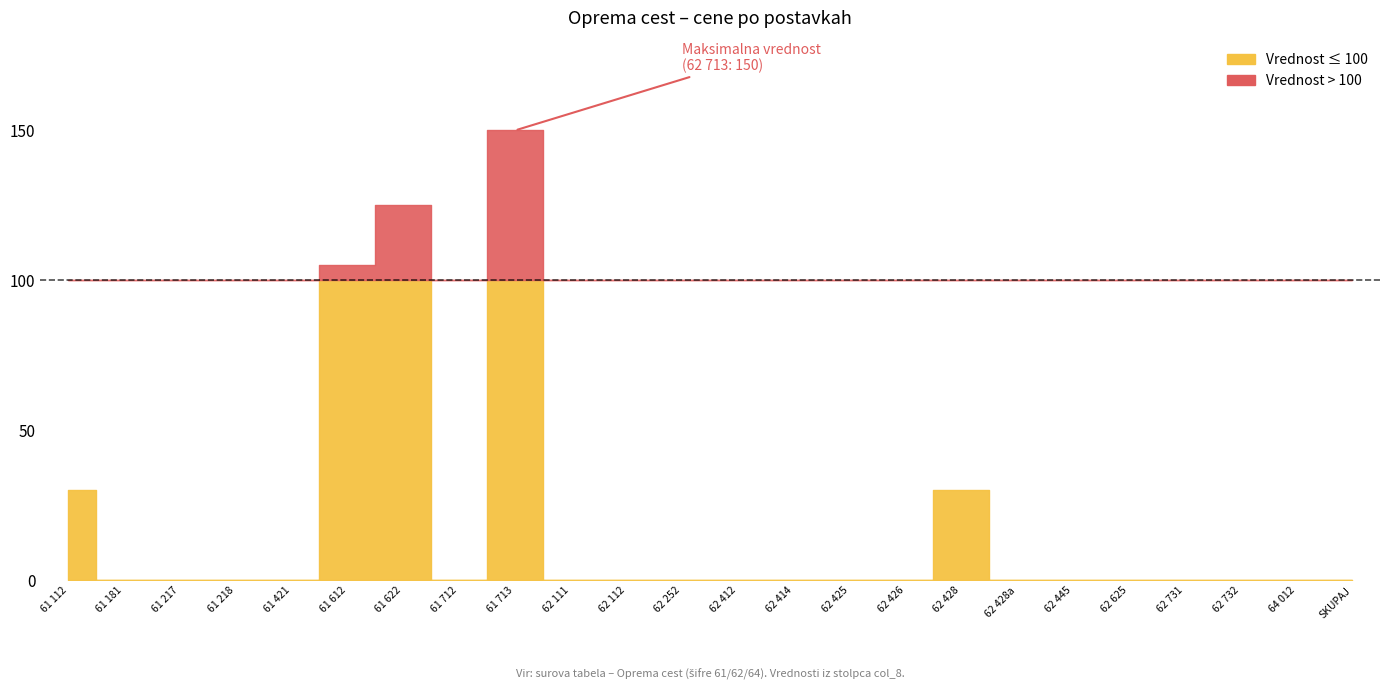

How many data points does each series have?

24